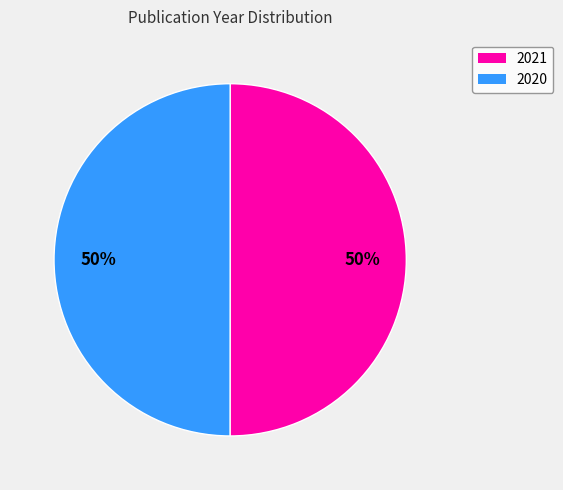

True or false: 2020 accounts for 38% of the total.

False